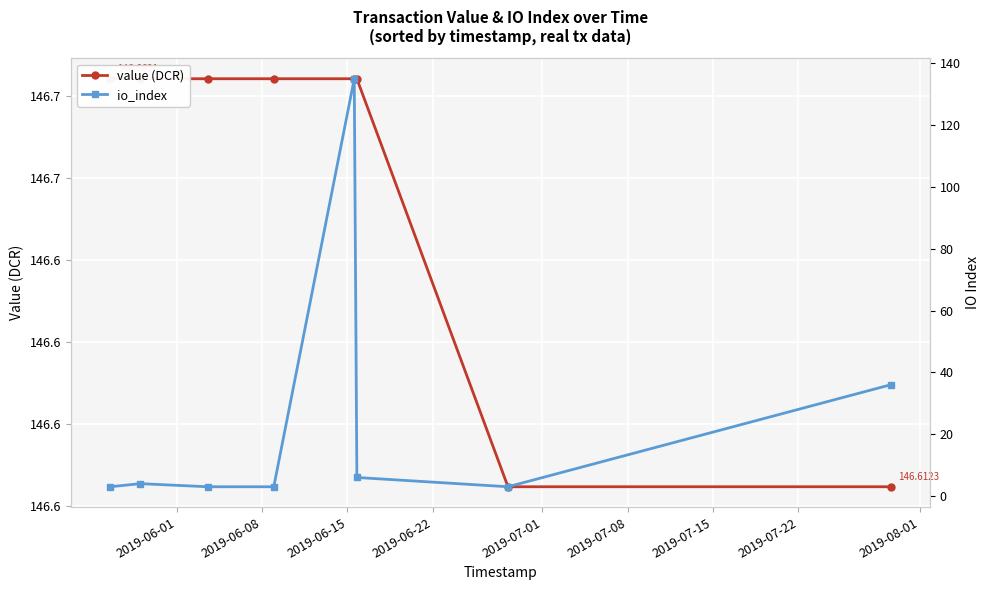

Between 2019-06-01 and 2019-06-08, which series saw the biggest shift?

io_index